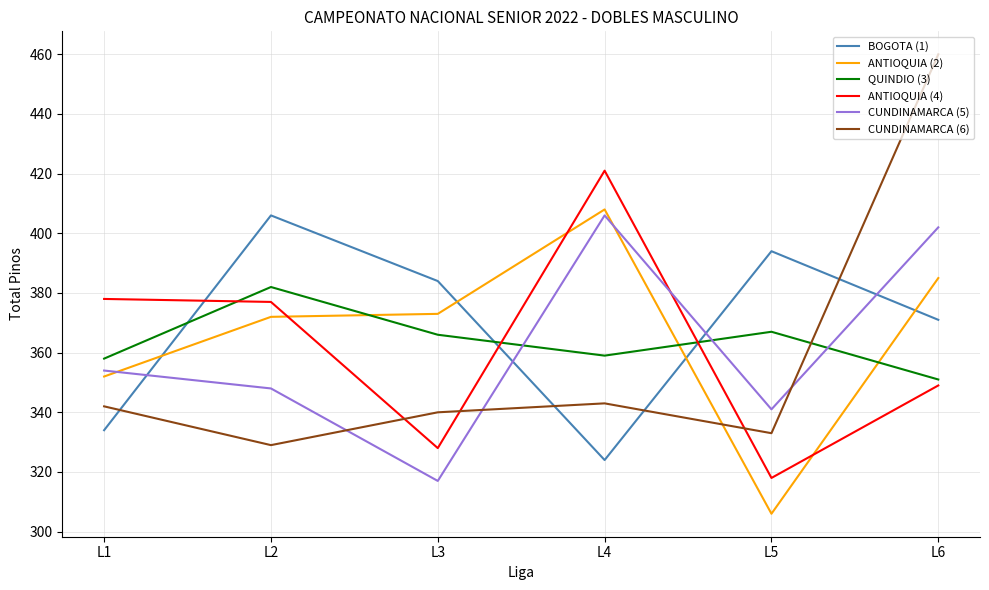

At L5, list the series in order from largest to smallest.

BOGOTA (1), QUINDIO (3), CUNDINAMARCA (5), CUNDINAMARCA (6), ANTIOQUIA (4), ANTIOQUIA (2)